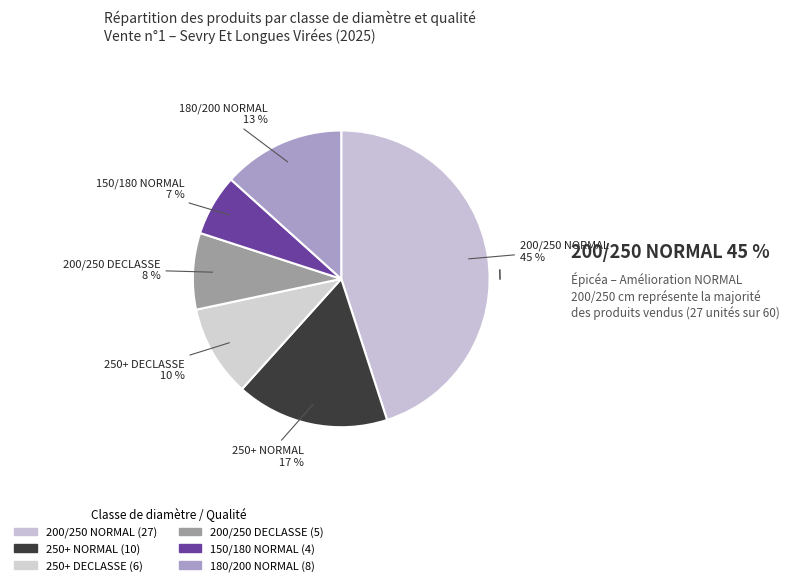

Which category has the smallest portion of the pie?

150/180 NORMAL